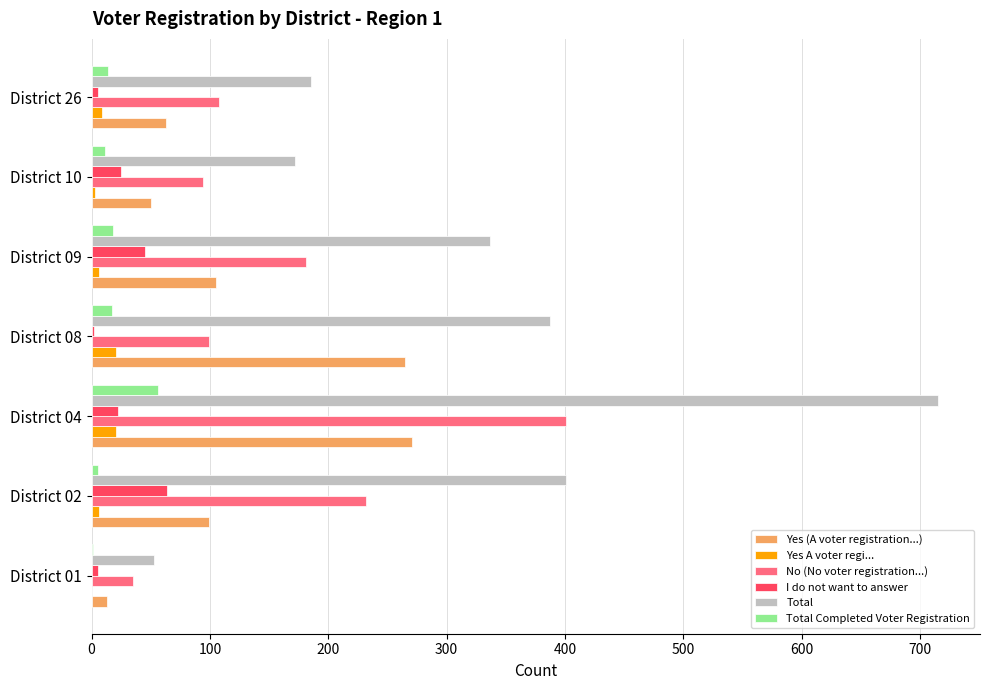

Which category has the highest value across all series?

District 04